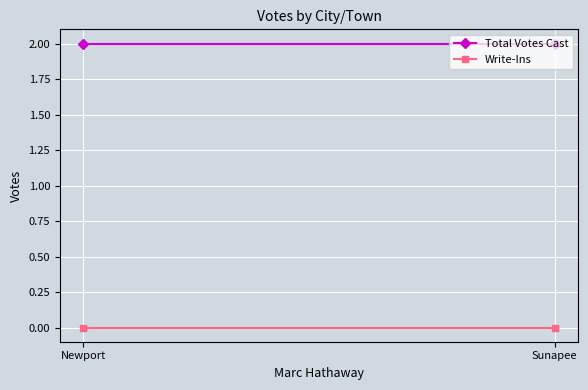

The Write-Ins series shows 0 at Sunapee. True or false?

True